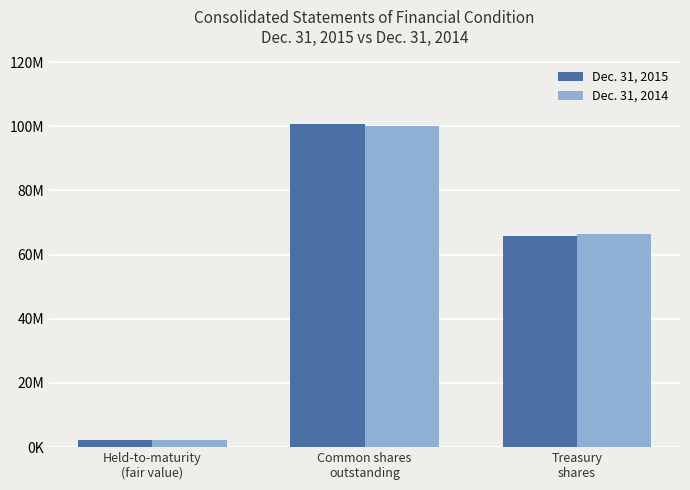

What is the label of the 1st bar from the right?

Treasury
shares